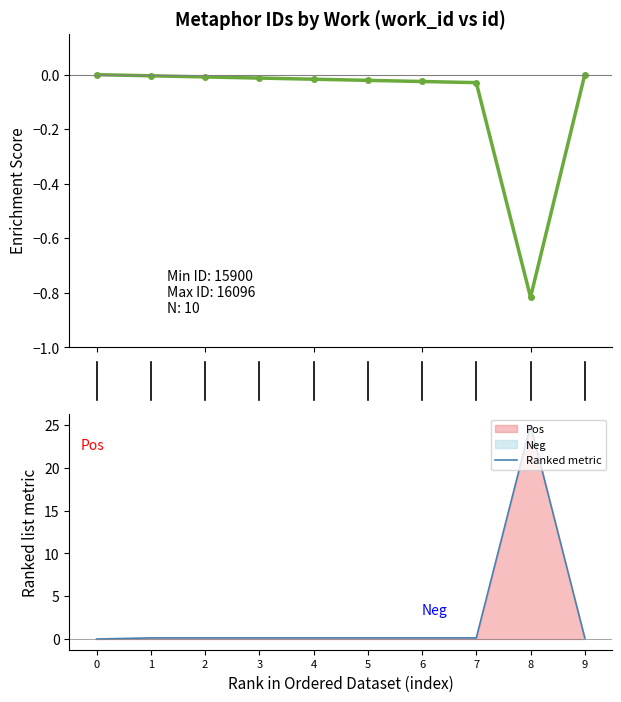

Which category has the lowest value in the Enrichment Score series?

8